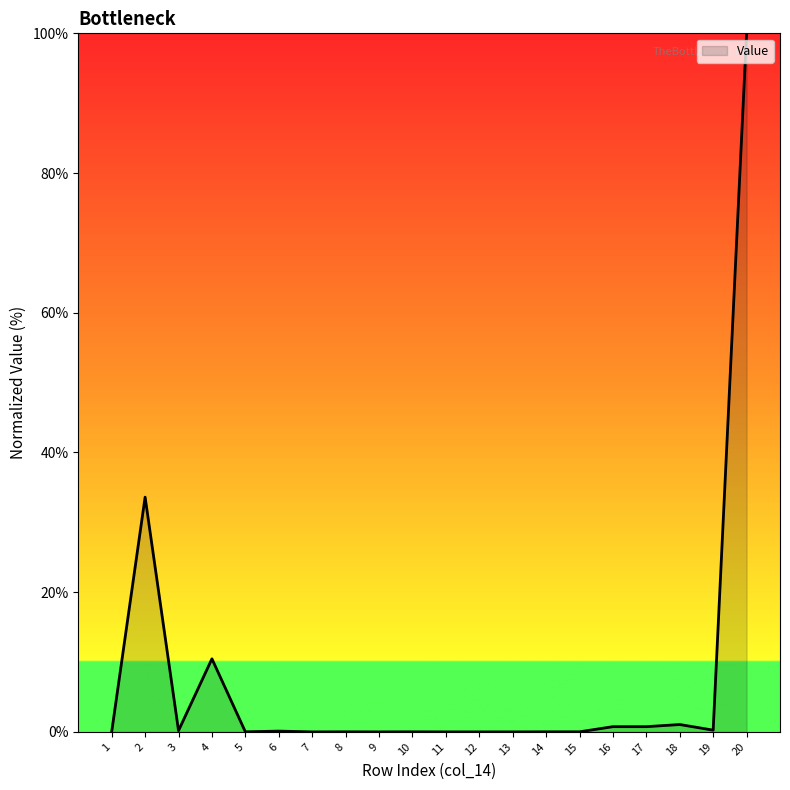

The value at 12 is 0.0. True or false?

True